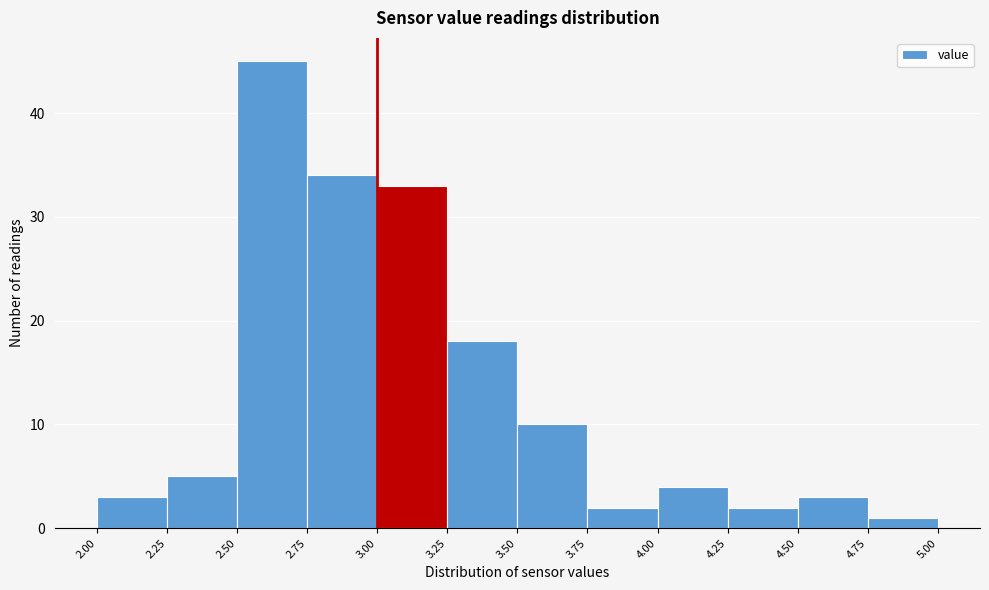

Reading left to right, list every bar in this chart as the range it spans on the x-axis followed by its height. The values are not printed on the chart, so give them approximately, as read against the axis.

2.00 to 2.25: 3
2.25 to 2.50: 5
2.50 to 2.75: 45
2.75 to 3.00: 34
3.00 to 3.25: 33
3.25 to 3.50: 18
3.50 to 3.75: 10
3.75 to 4.00: 2
4.00 to 4.25: 4
4.25 to 4.50: 2
4.50 to 4.75: 3
4.75 to 5.00: 1